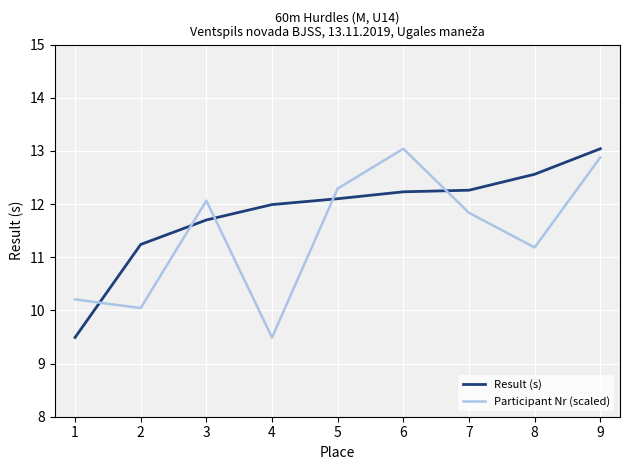

What is the maximum value shown in the chart?

13.0